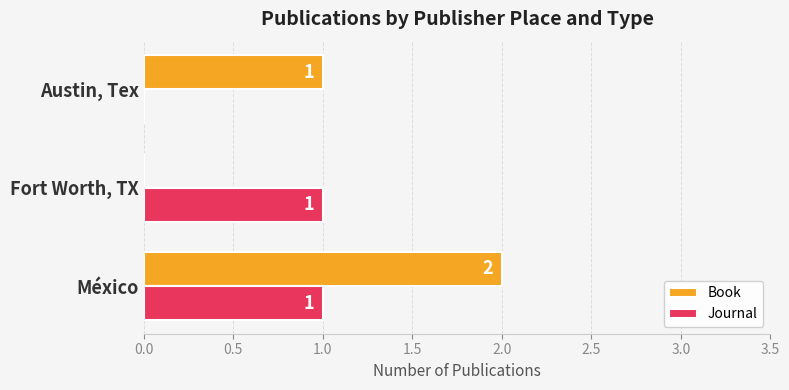

How many Book values are between 0 and 2?

3